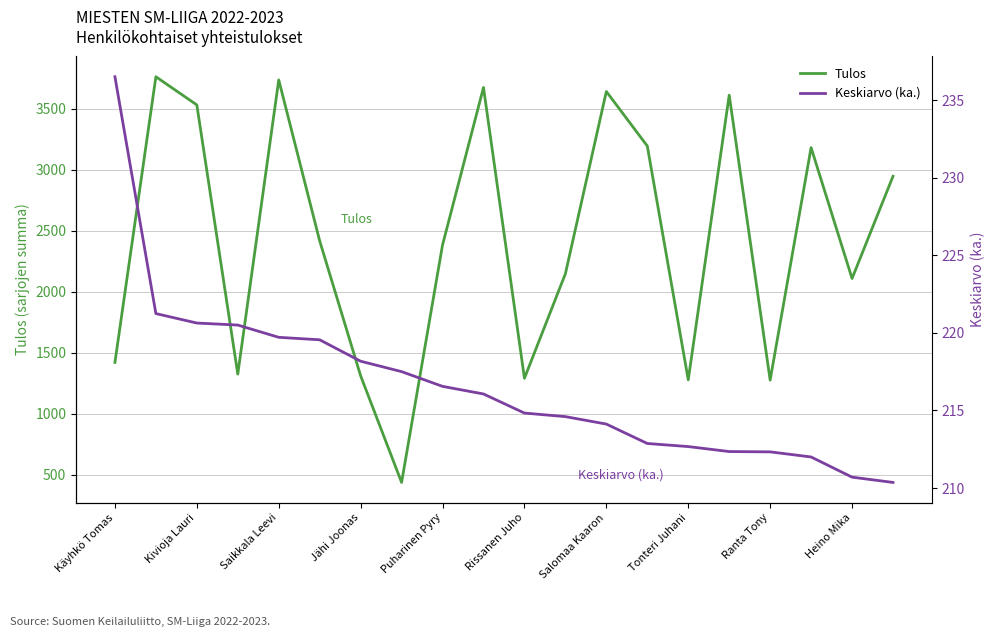

The value of Tulos at Rissanen Juho is 1289. True or false?

True